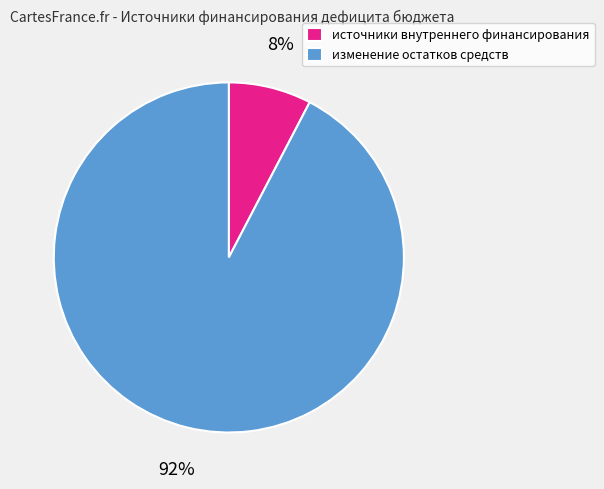

The изменение остатков средств slice represents 85% of the pie. True or false?

False